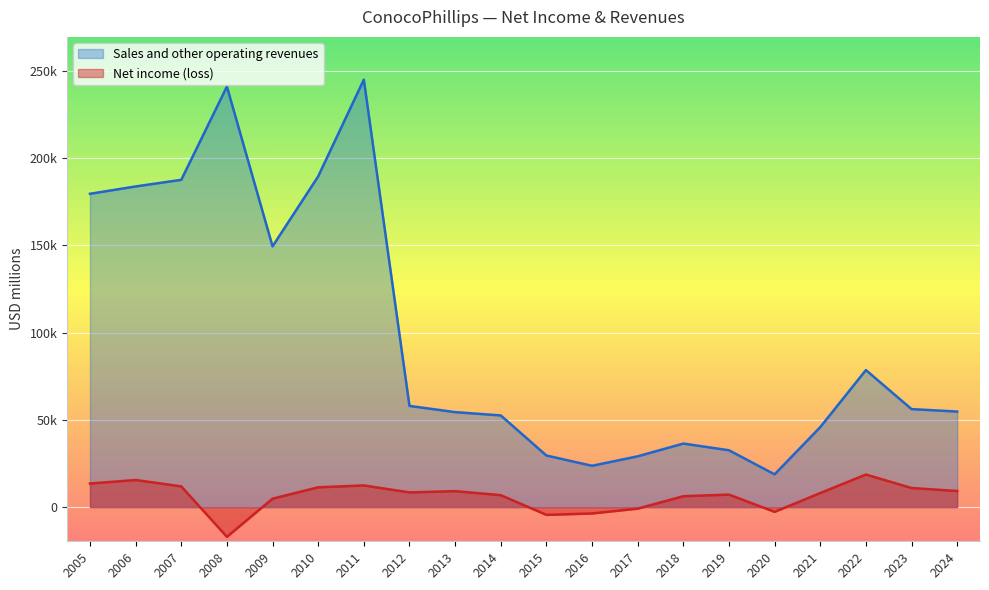

What is the spread (max minus min) of values at 2008?

257840